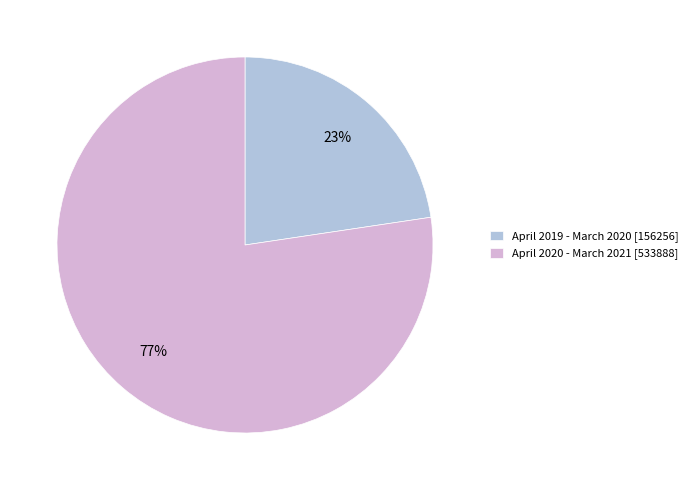

To the nearest percent, what is the average slice percentage?

50%